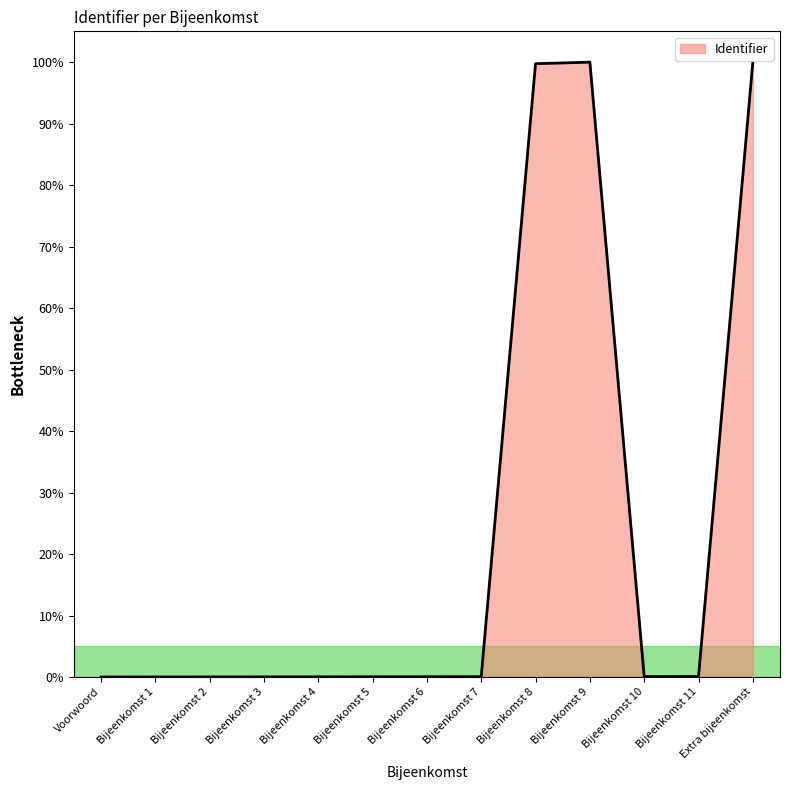

What is the difference between the maximum and minimum values?

100.0